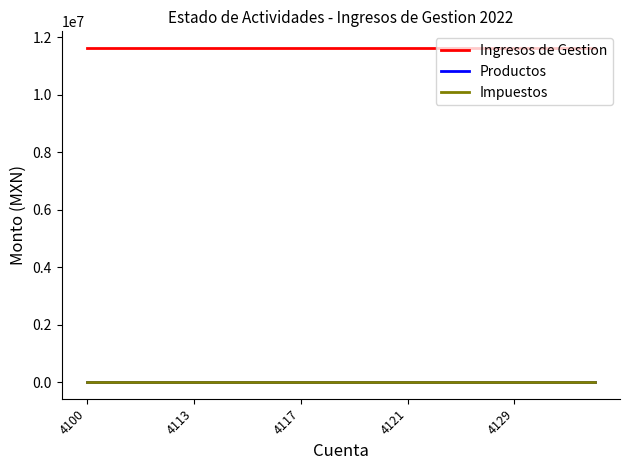

What is the highest value of the Ingresos de Gestion series?

11630602.6